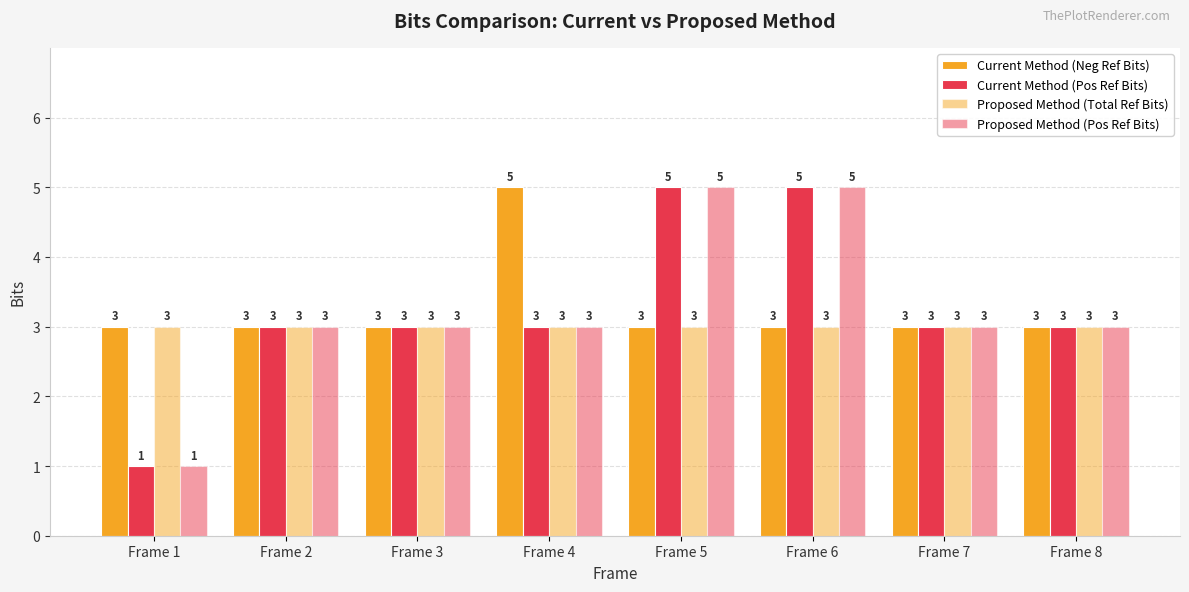

At which category is the sum across all series the highest?

Frame 5